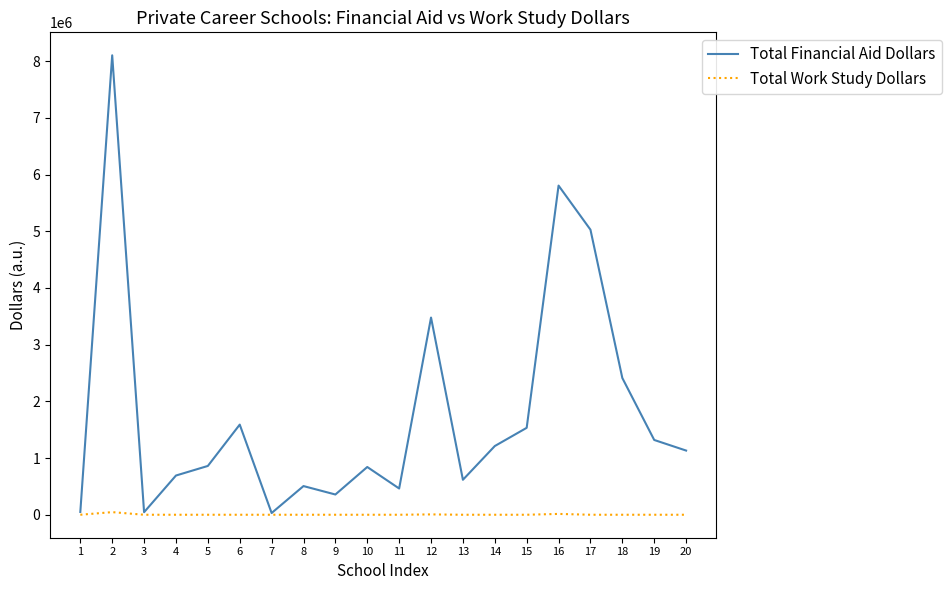

What is the lowest value of the Total Financial Aid Dollars series?

30480